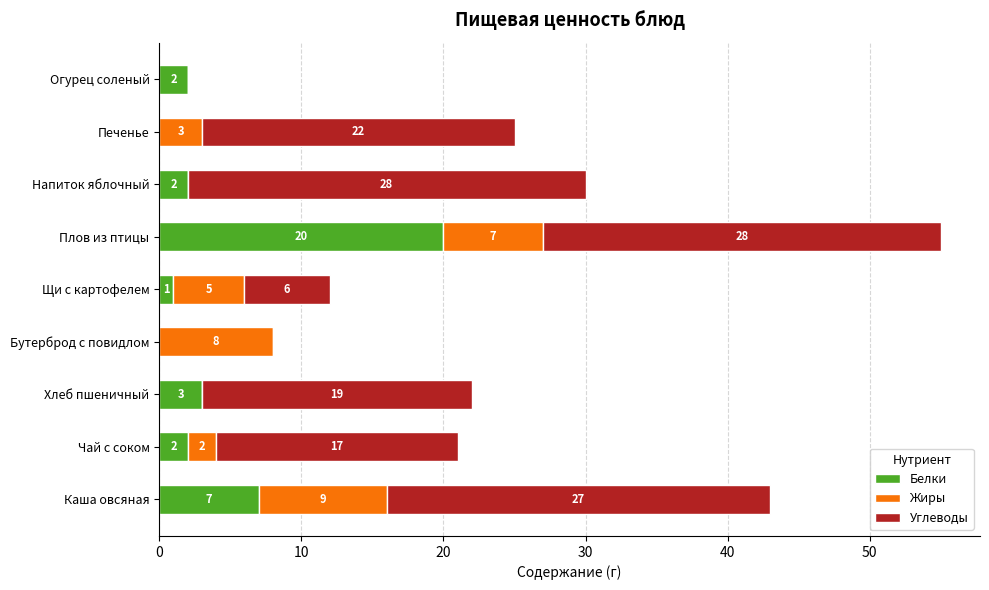

True or false: Белки has a value of 28 at Плов из птицы.

False